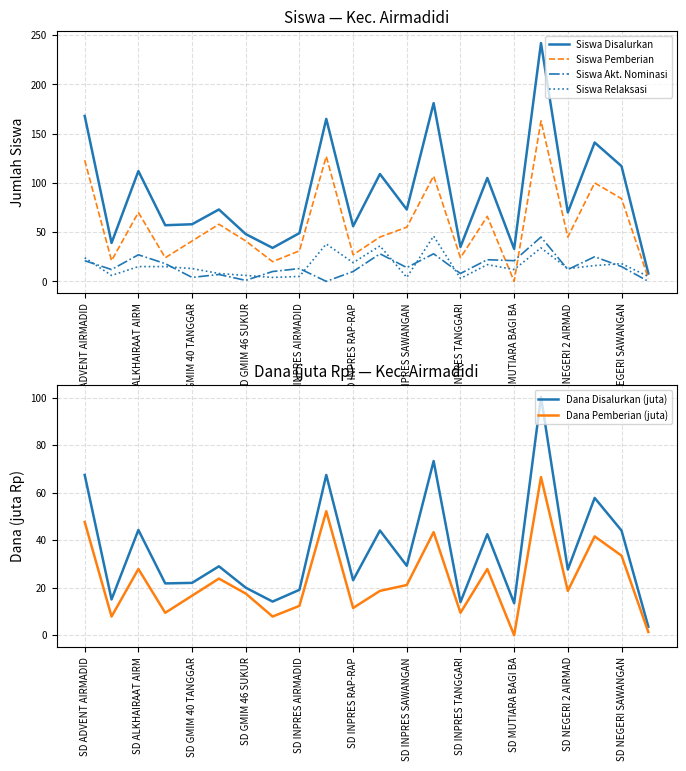

What is the maximum value for Siswa Pemberian?

163